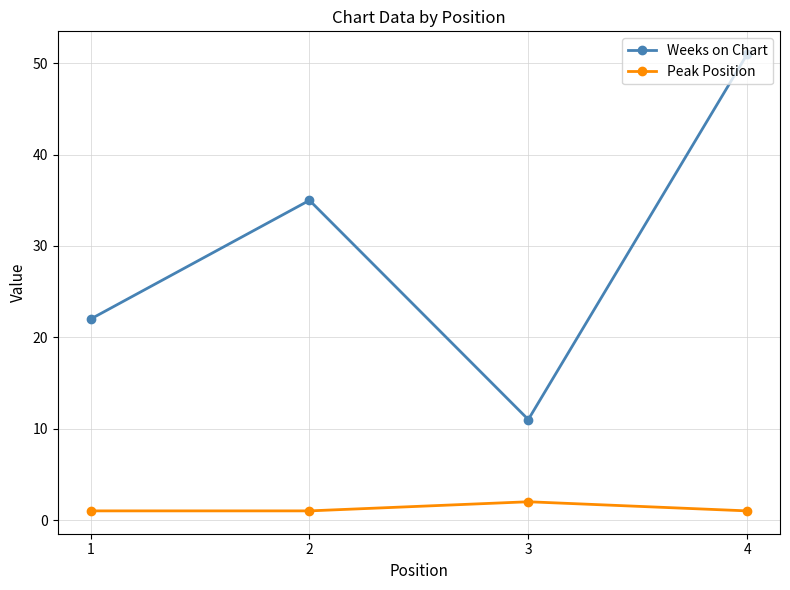

Which series has the largest range (max minus min)?

Weeks on Chart